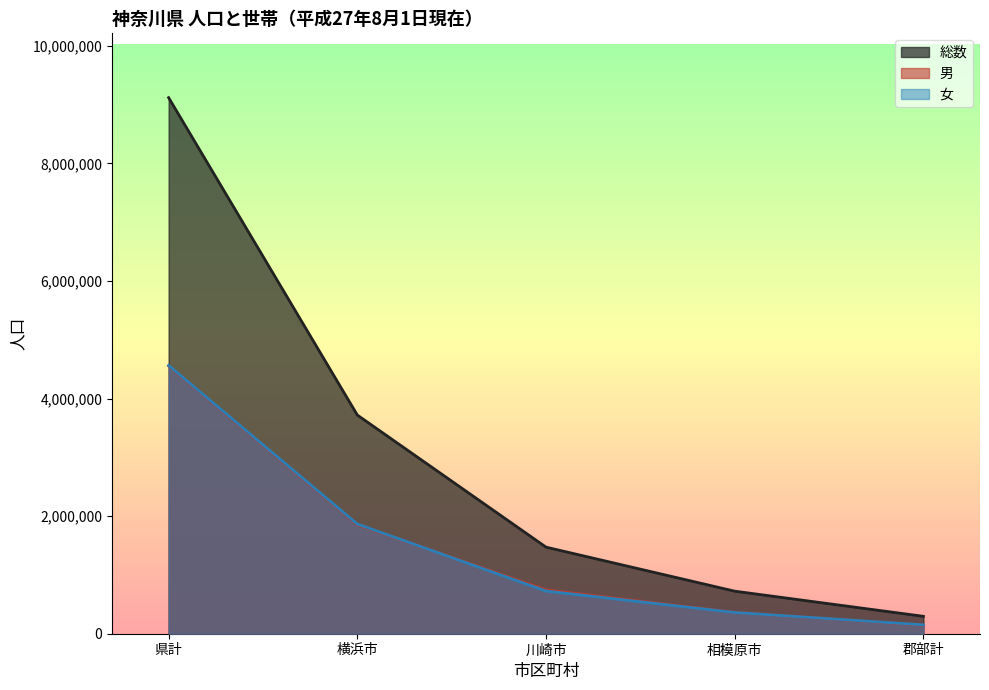

How many categories are shown in the chart?

5